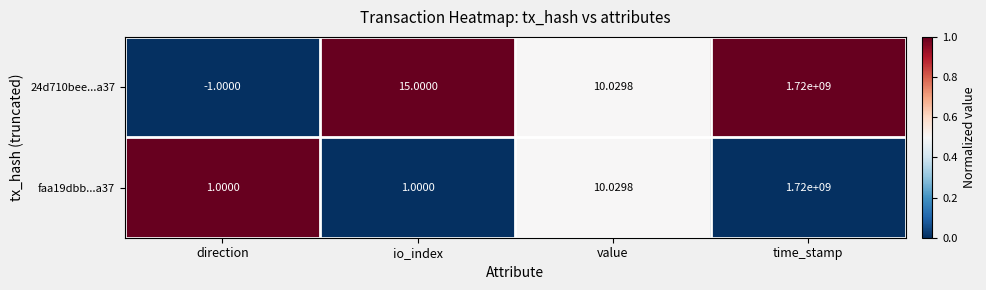

Where does the faa19dbb...a37 series first go above 10?

value